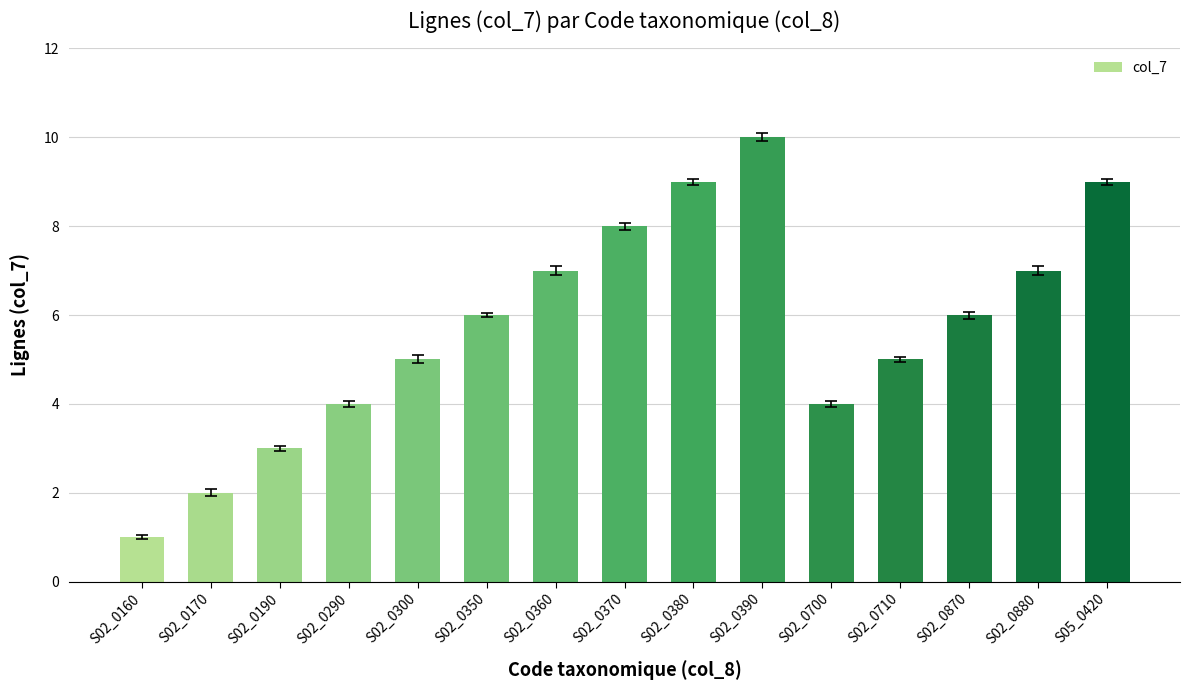

What is the average value?

6